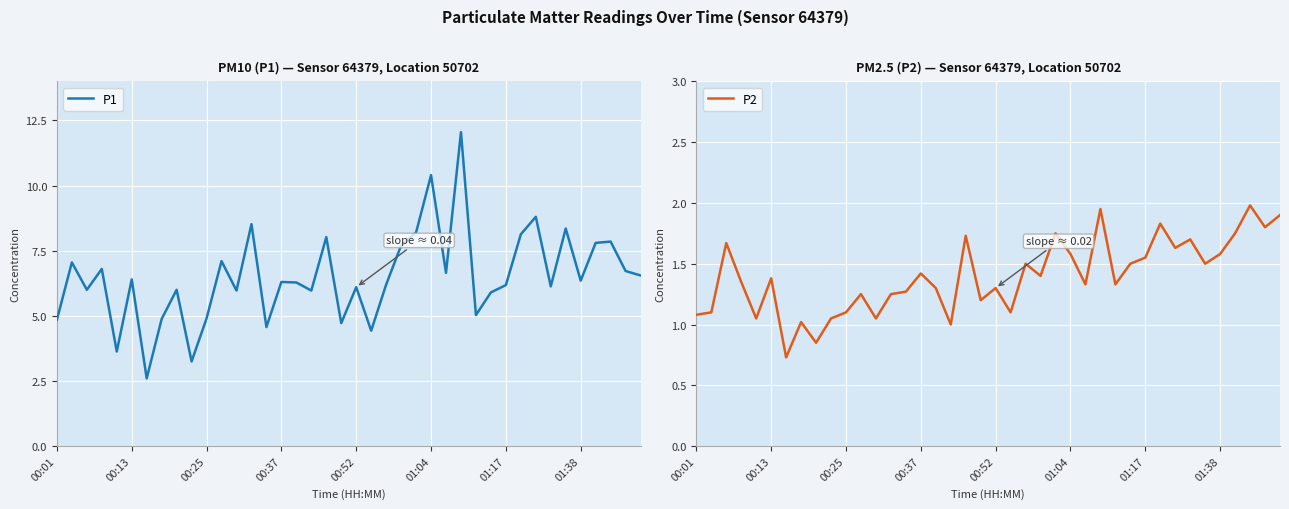

What is the total value across all series at 36?

9.6